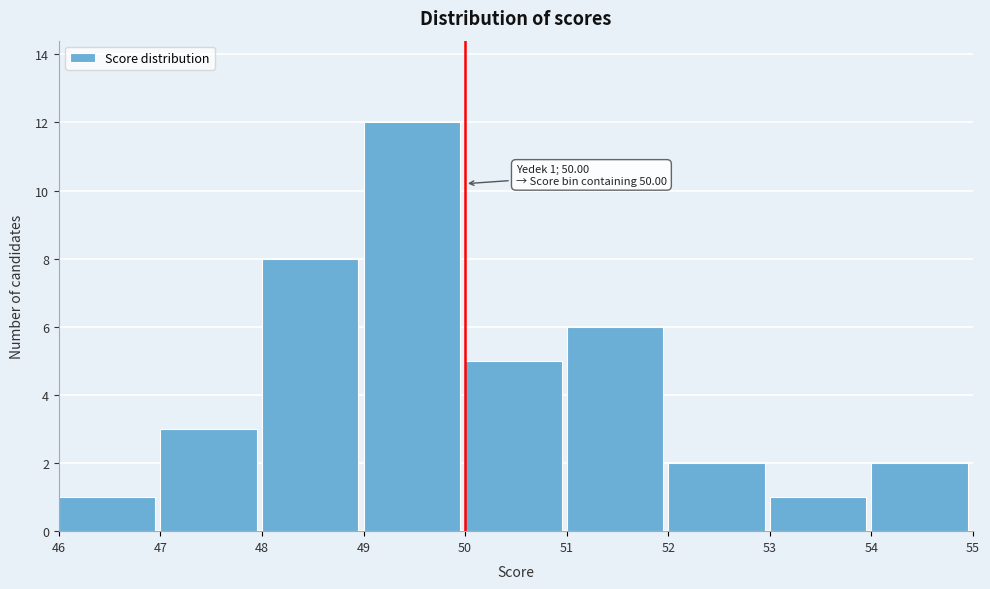

Which range on the x-axis has the tallest bar?

49 to 50